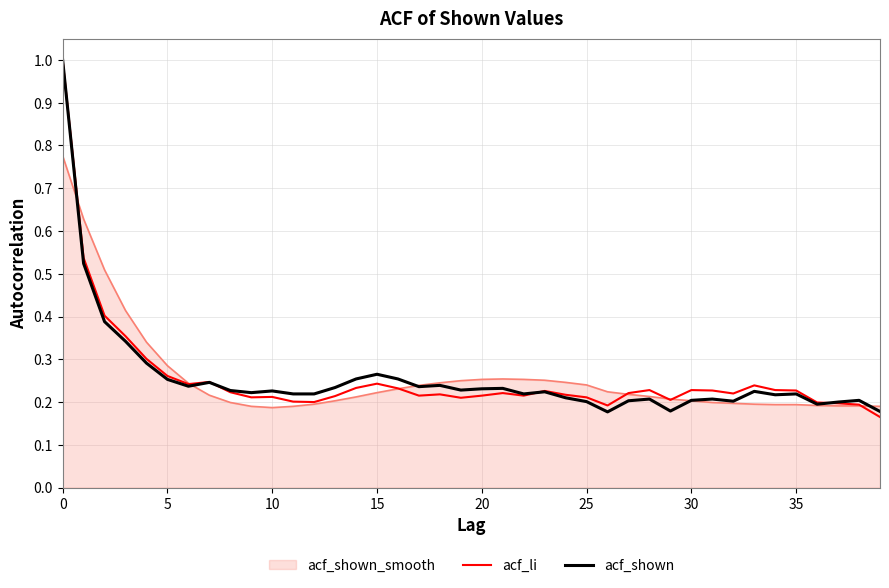

What is the greatest value displayed?

1.0